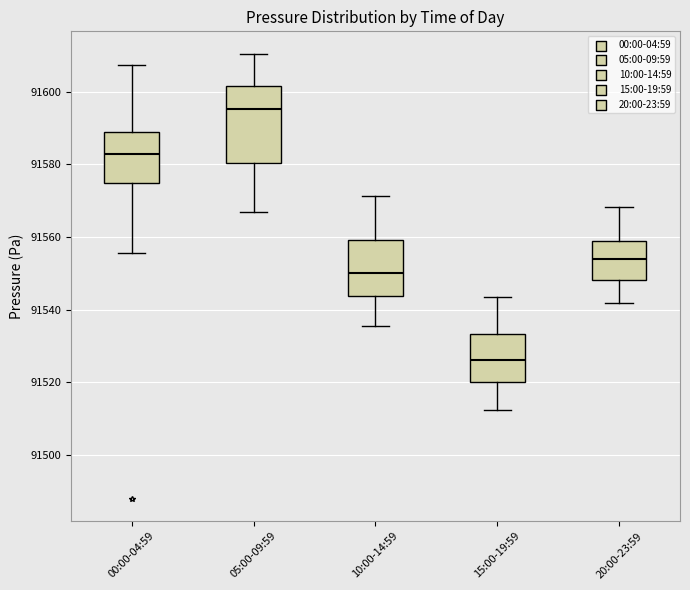

Where does the upper whisker of the box for 15:00-19:59 end on the y-axis? The values are not printed on the chart, so give them approximately, as read against the axis.

91544